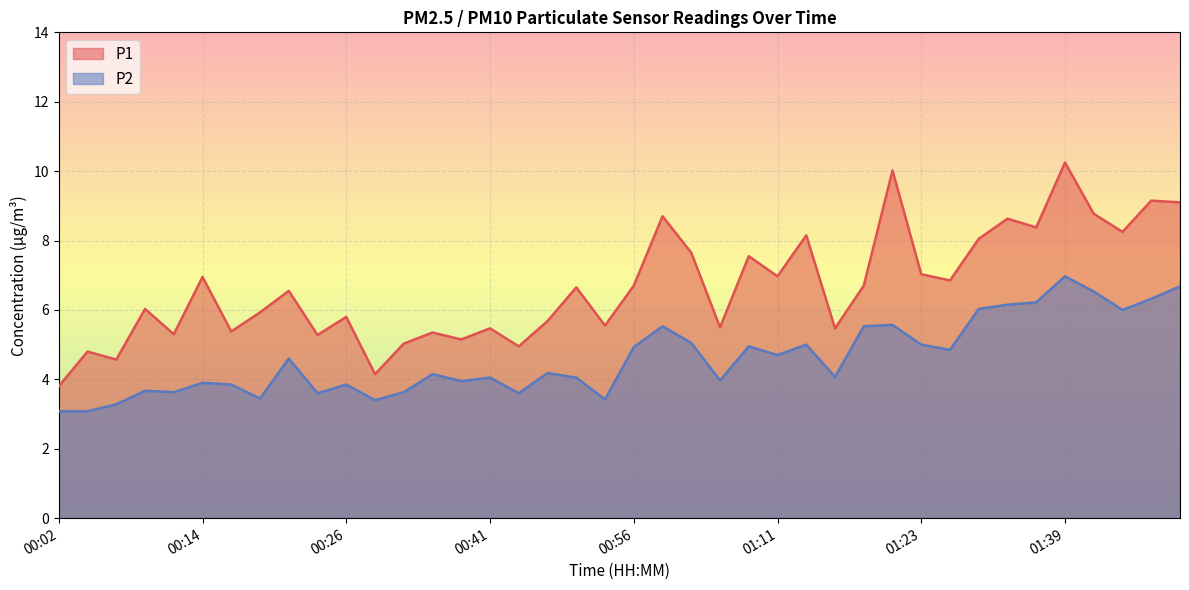

Which series has the largest range (max minus min)?

P1